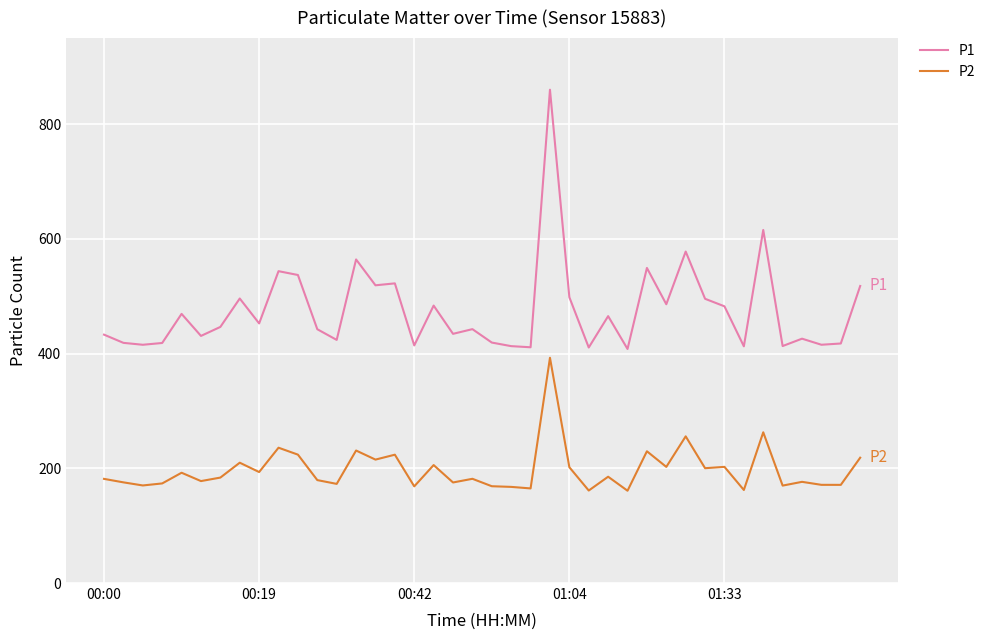

List the series in order of their peak value, highest first.

P1, P2